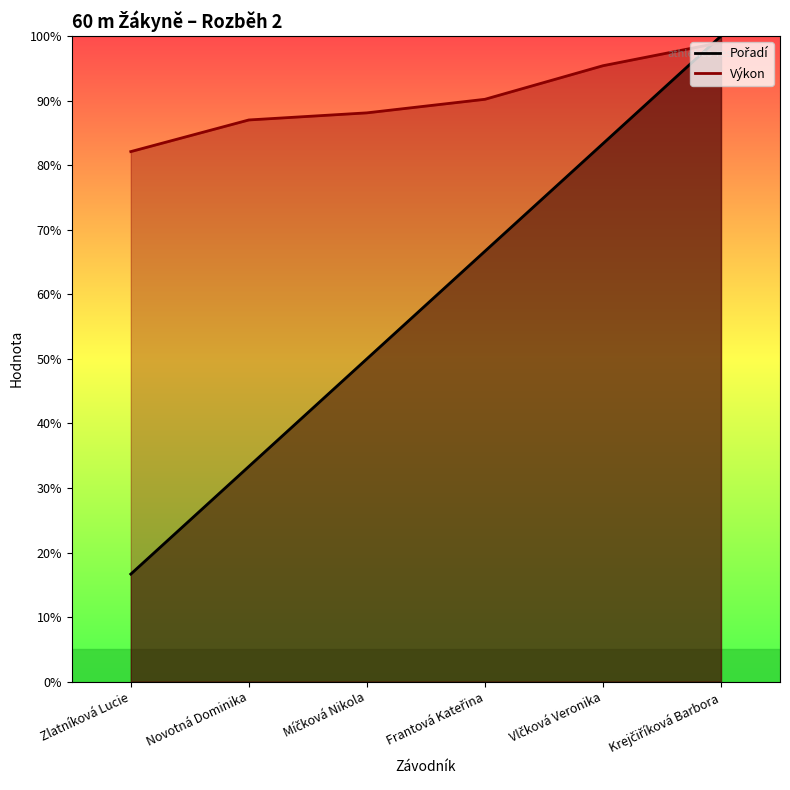

At which label does Pořadí reach its peak?

Krejčiříková Barbora